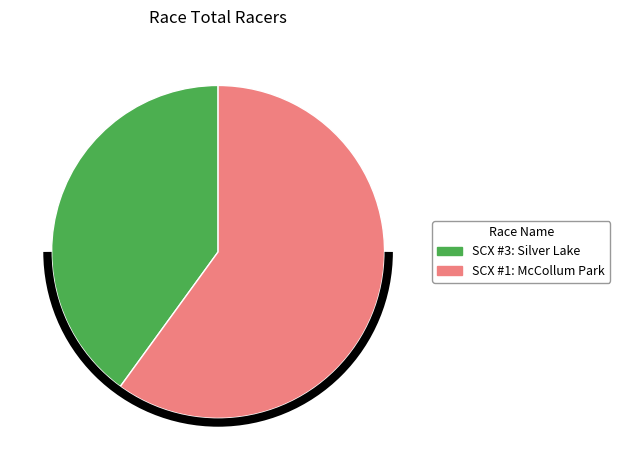

Count the number of slices in the pie.

2